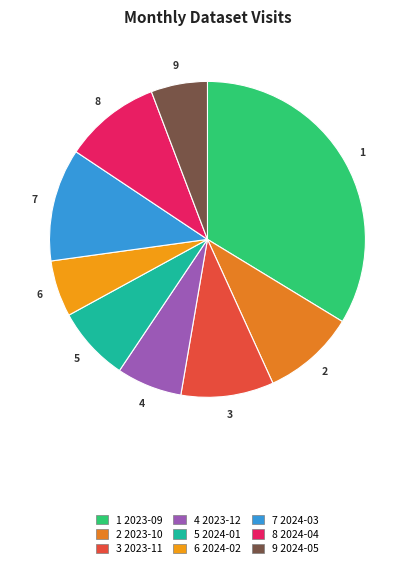

How many segments does this pie chart have?

9